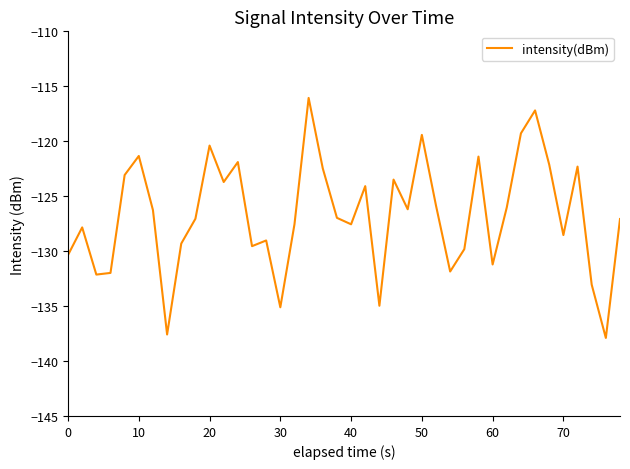

What is the smallest value displayed?

-137.9